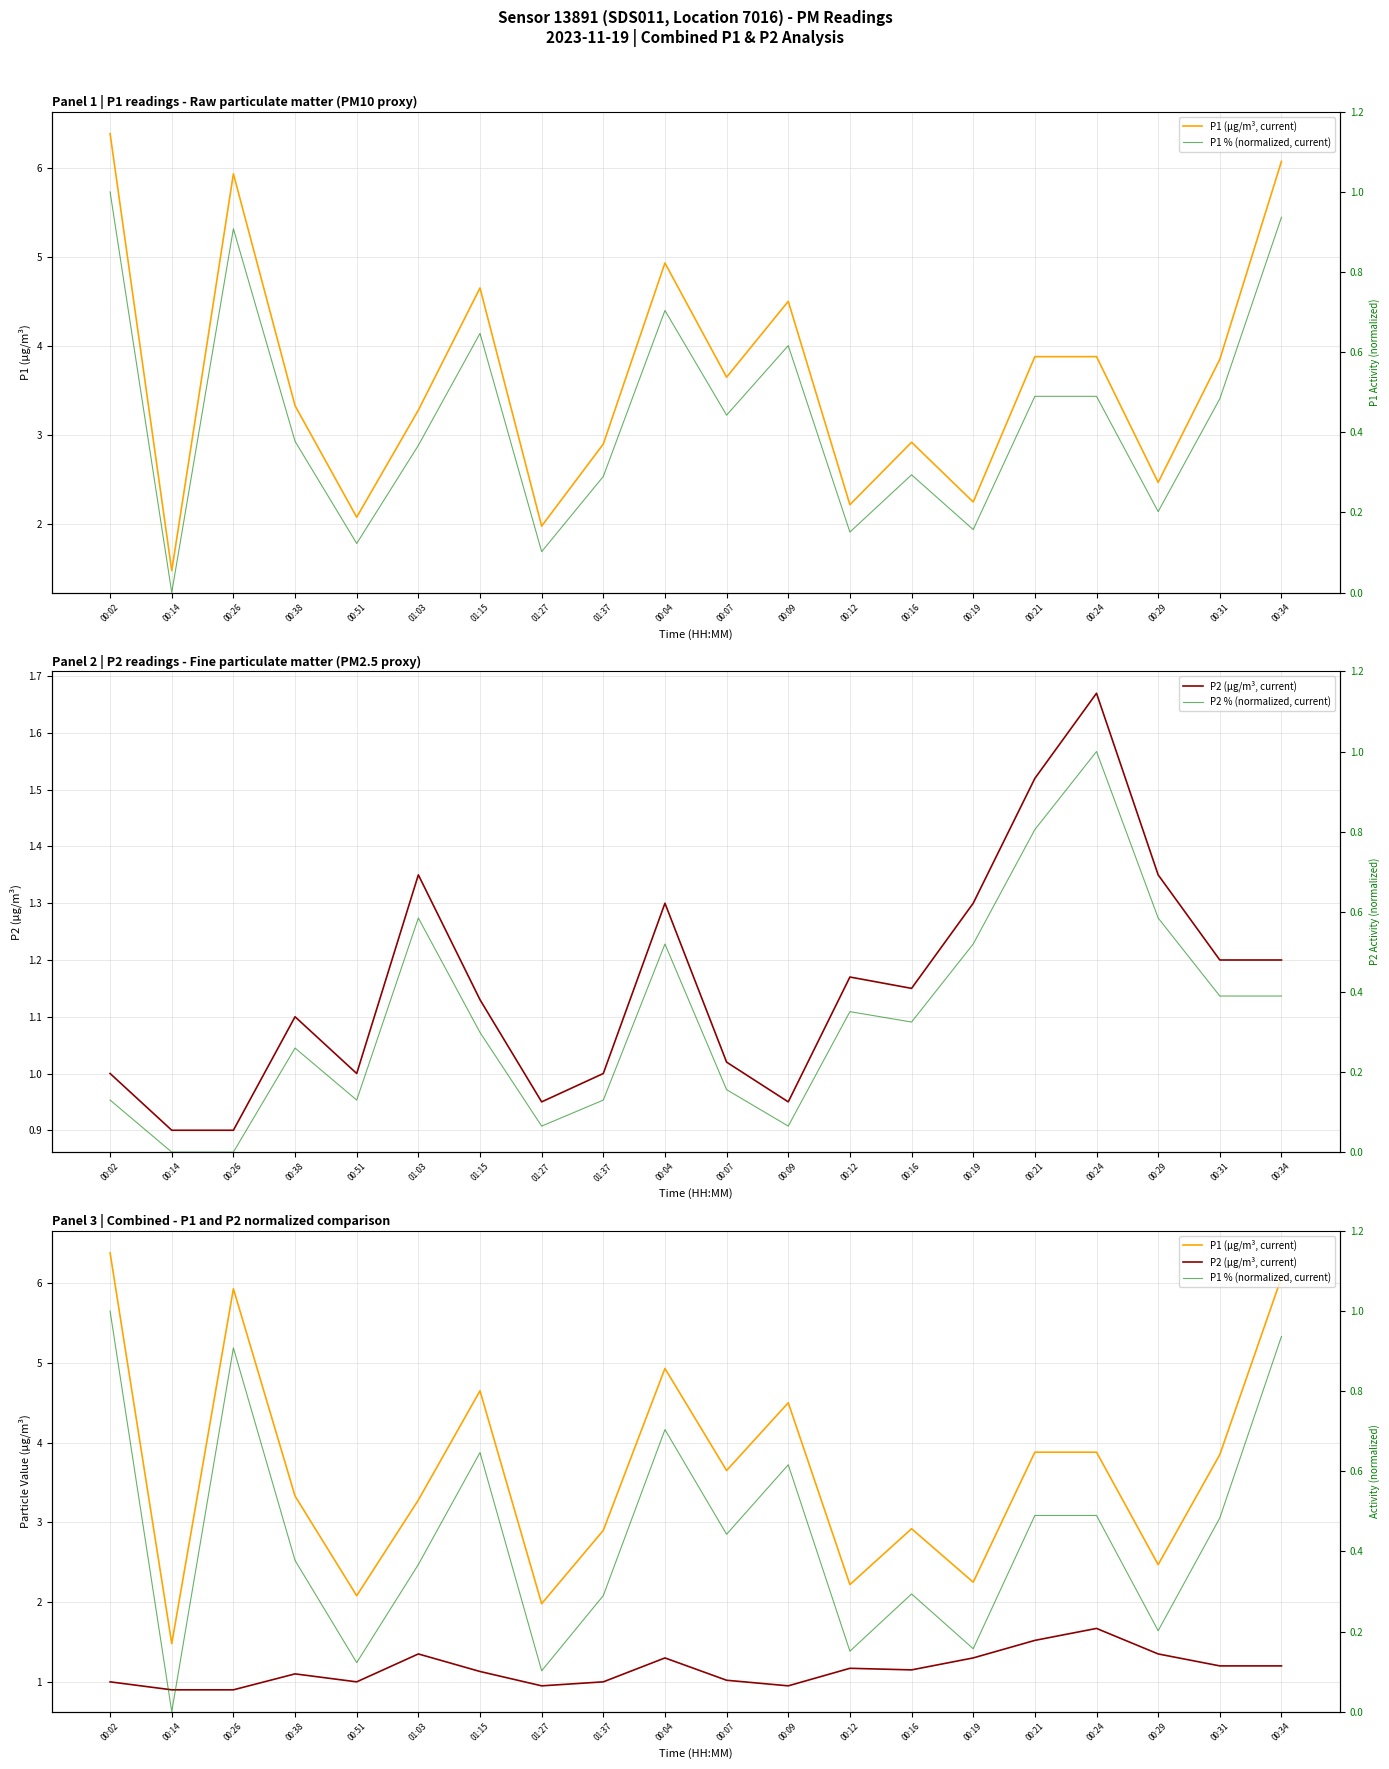

What is the greatest value displayed?

6.4